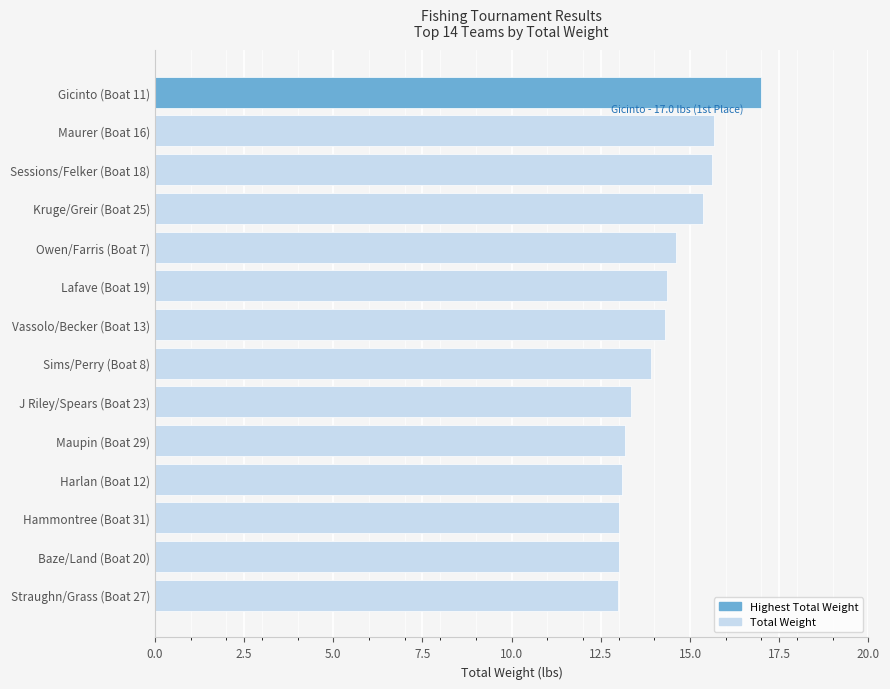

What is the maximum value shown in the chart?

17.0